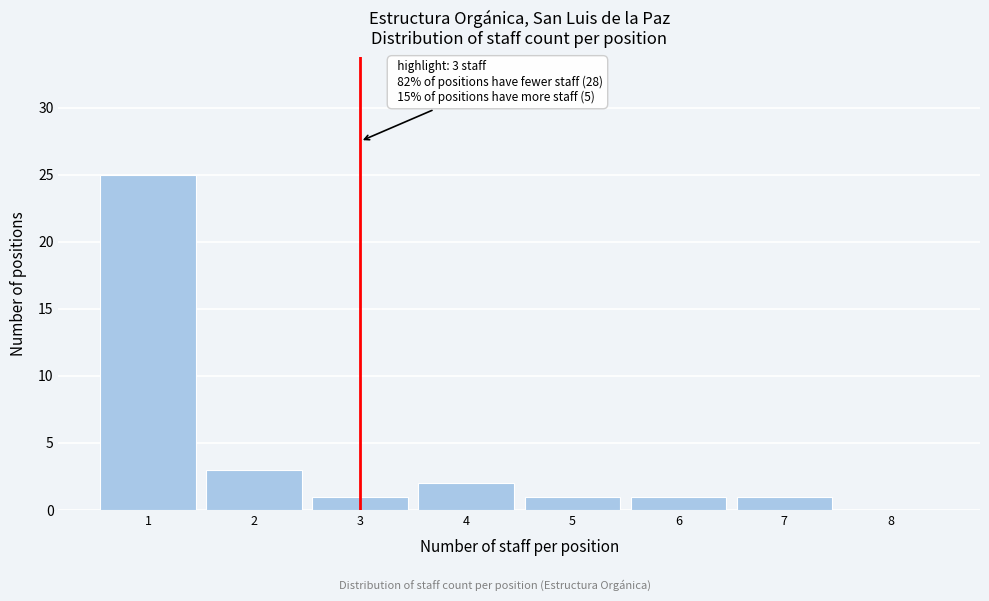

Which range on the x-axis has the tallest bar?

0.5 to 1.5